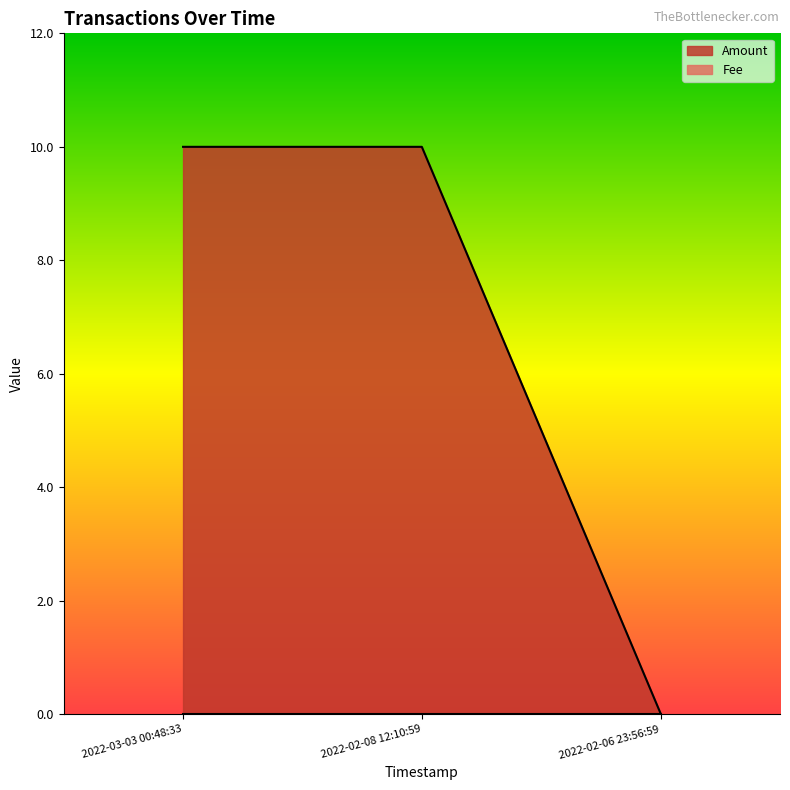

Reading left to right, list all the values displayed in this chart.

2022-03-03 00:48:33=10.0	2022-02-08 12:10:59=10.0	2022-02-06 23:56:59=0.0